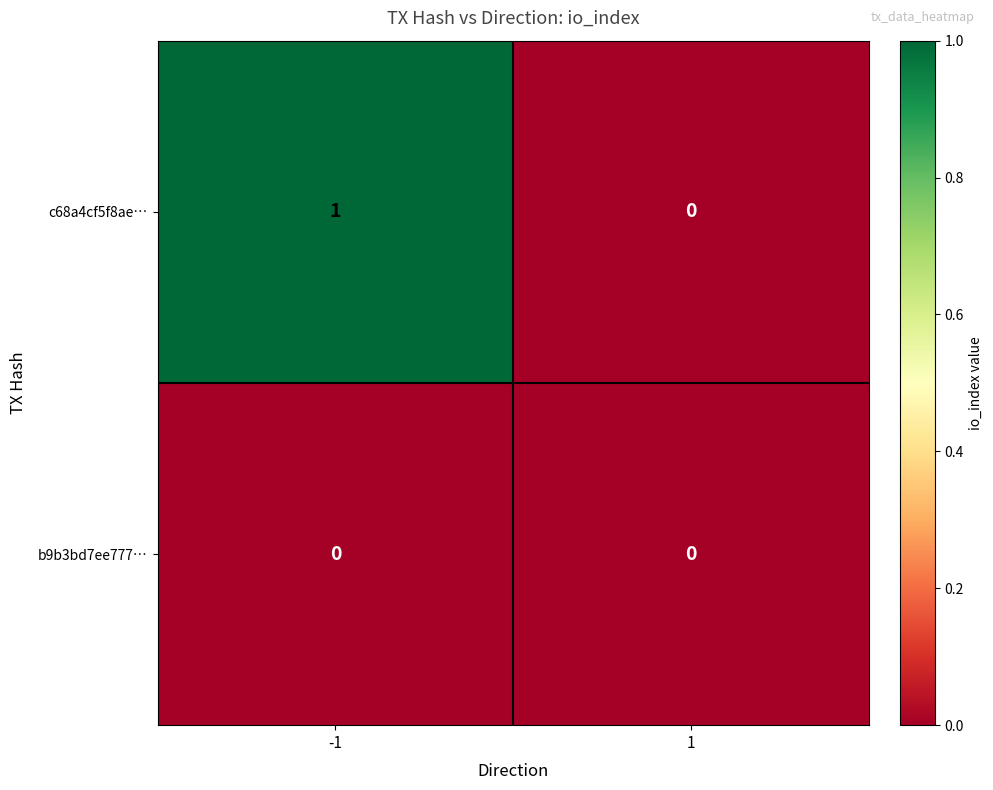

Rank the series by their average value, from lowest to highest.

b9b3bd7ee777…, c68a4cf5f8ae…